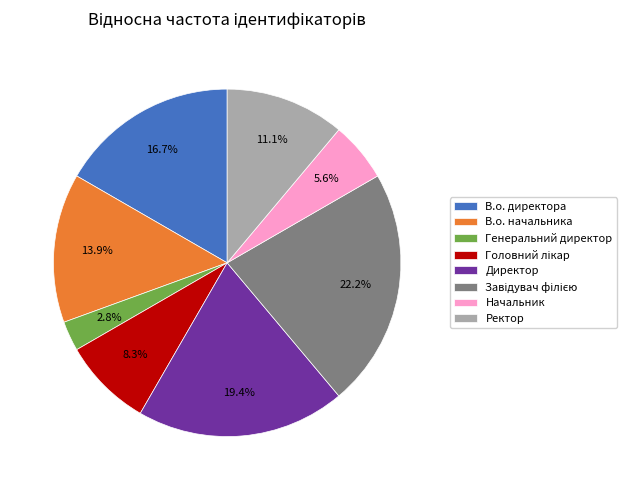

How many segments does this pie chart have?

8